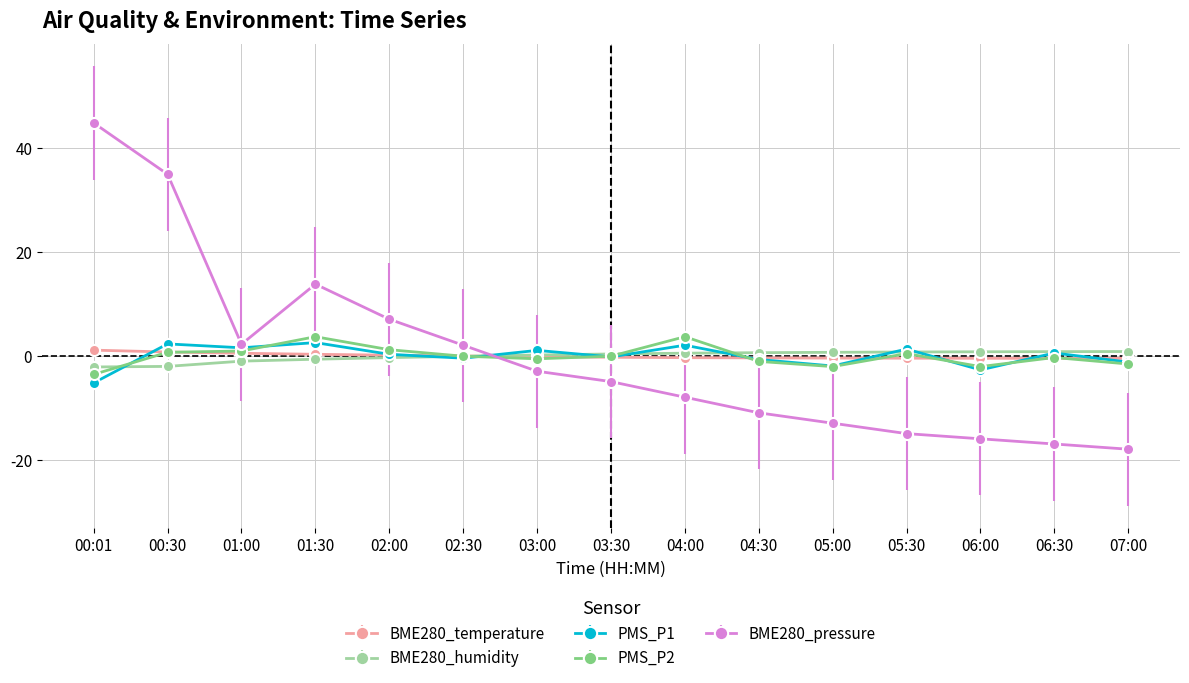

The value of PMS_P1 at 05:00 is -1.9. True or false?

True